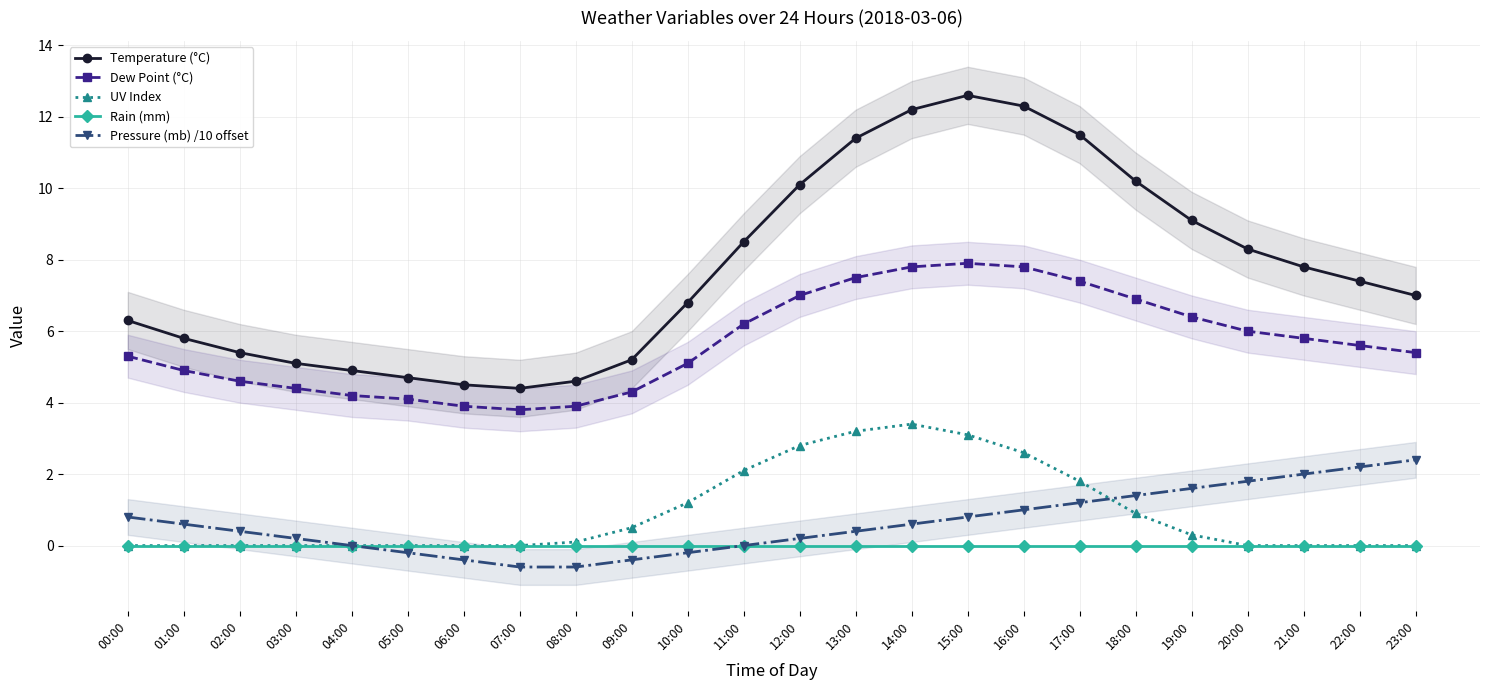

At which category does the chart reach its peak across all series?

15:00